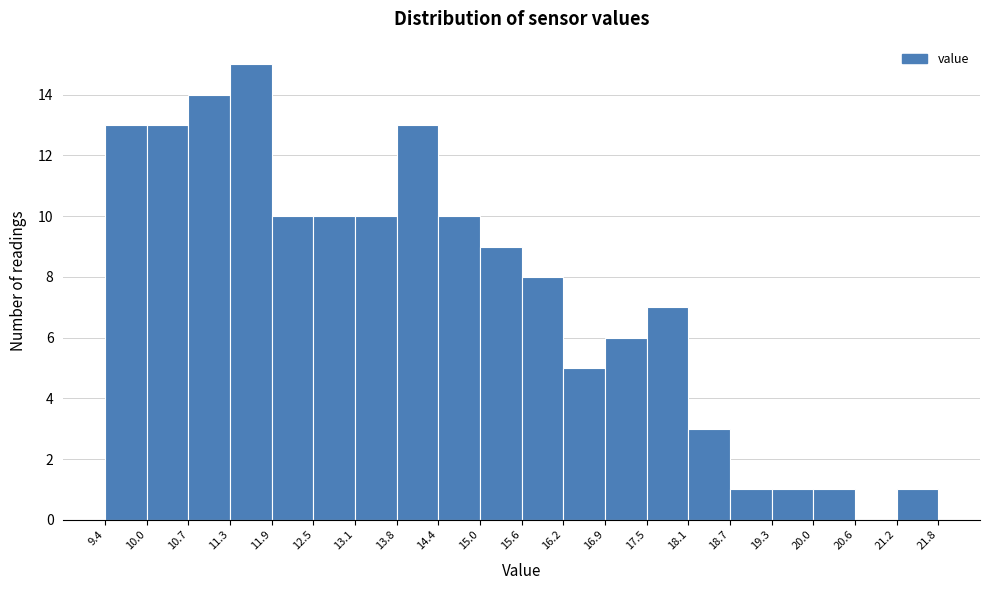

Which range on the x-axis has the tallest bar?

11.3 to 11.9